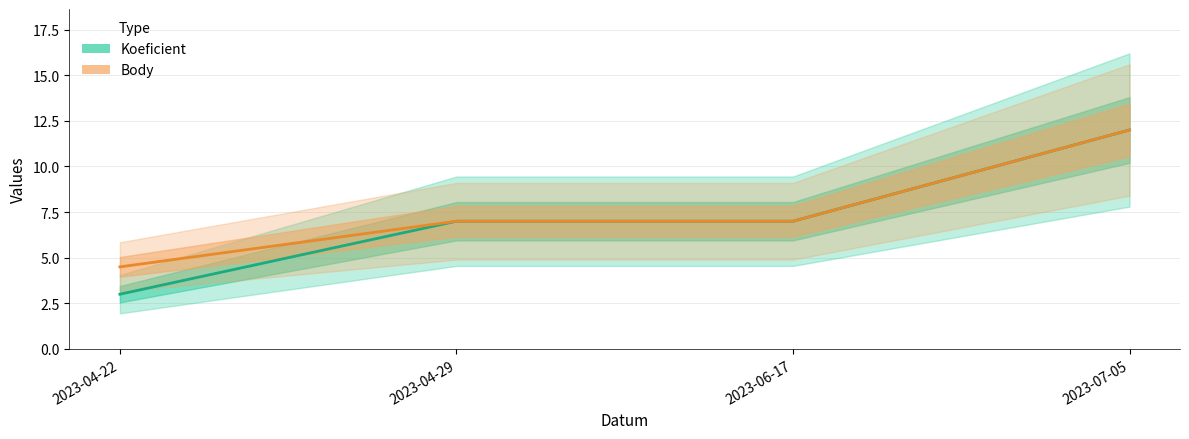

Reading left to right, transcribe all the data shown in this chart.

Koeficient: 3.0	7.0	7.0	12.0
Body: 4.5	7.0	7.0	12.0